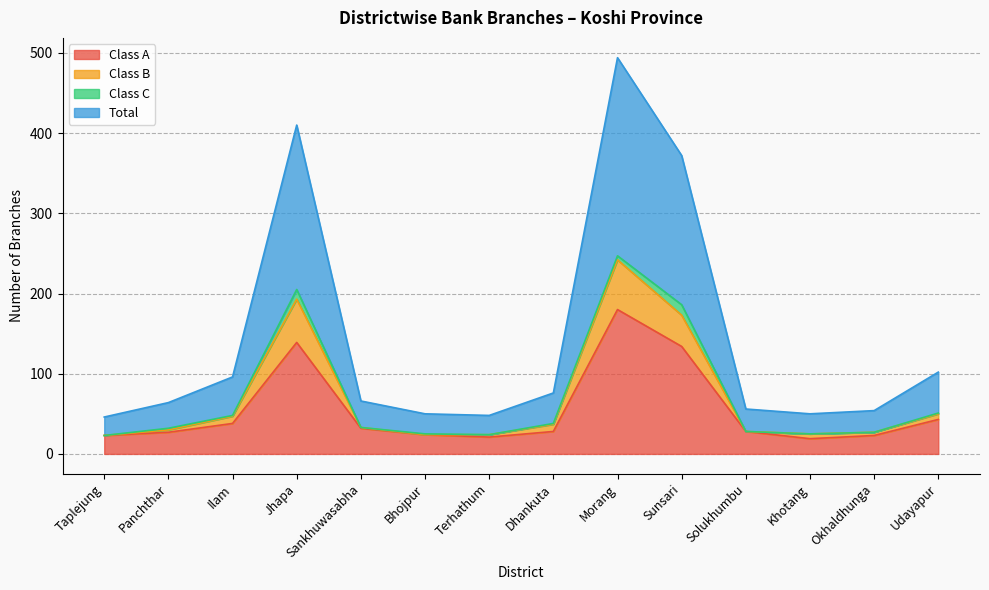

True or false: Total and Class B intersect in this chart.

False